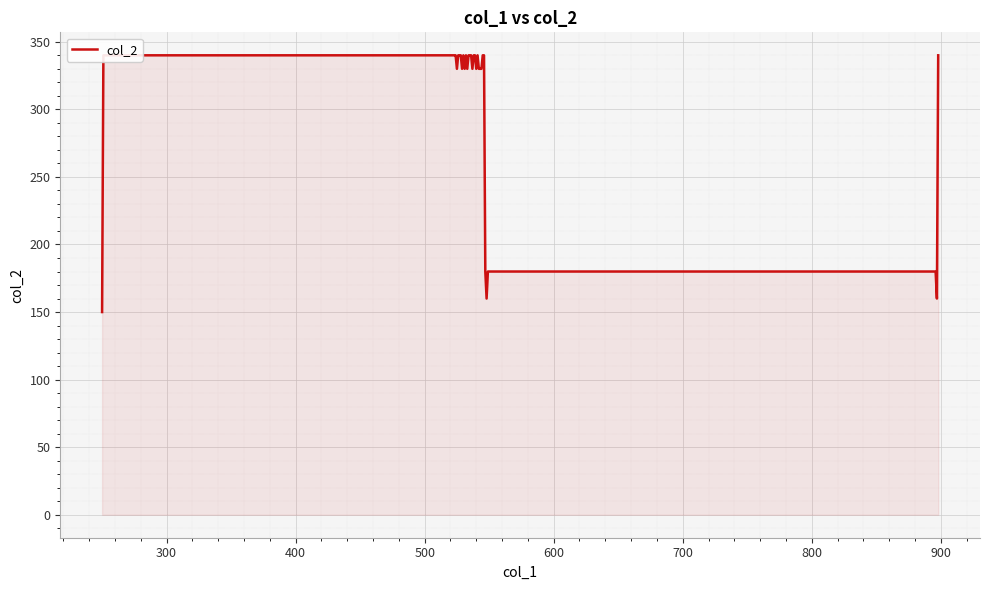

How many interior local peaks (higher than both neighbors) does the data have?

3